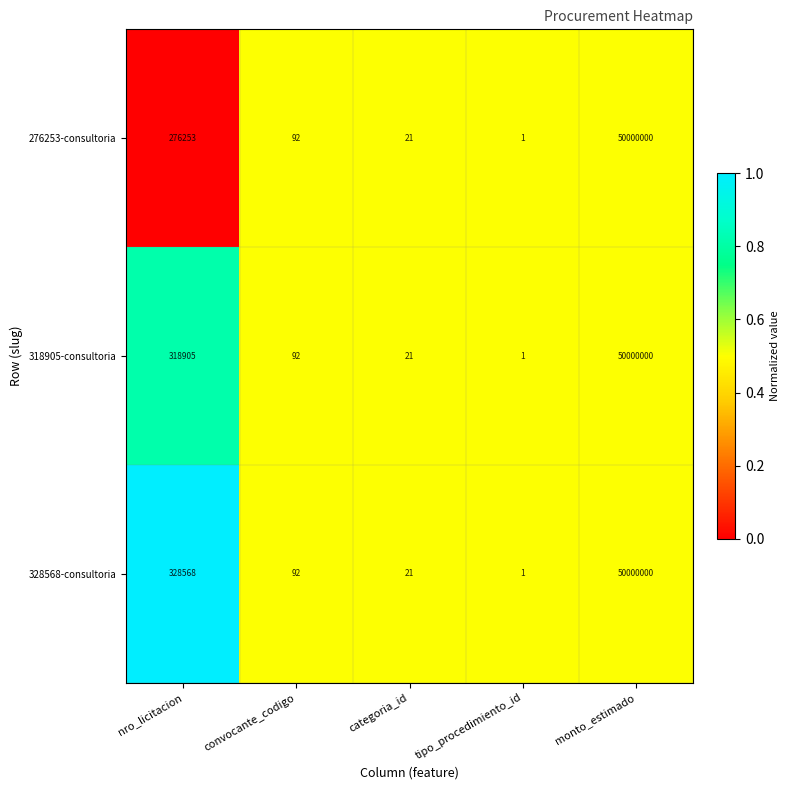

Which series has the largest total across all categories?

328568-consultoria